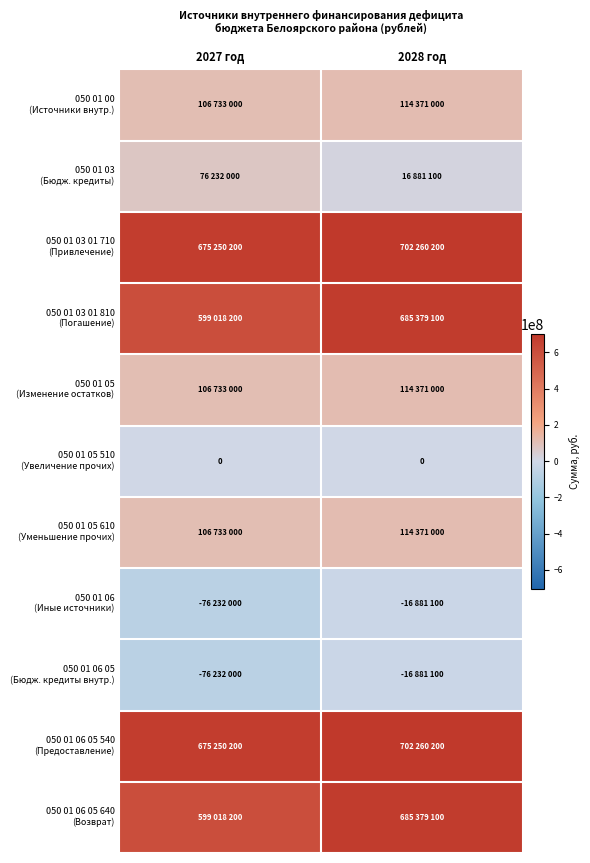

How many distinct data groups are displayed?

11